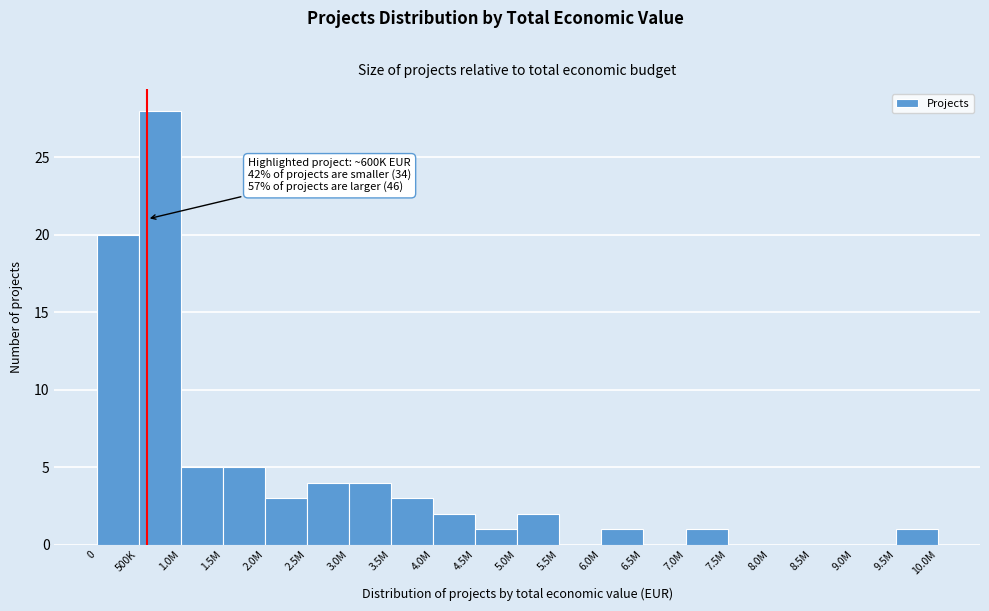

Reading left to right, what are all the values shown in this chart?

0=20	500K=28	1.0M=5	1.5M=5	2.0M=3	2.5M=4	3.0M=4	3.5M=3	4.0M=2	4.5M=1	5.0M=2	5.5M=0	6.0M=1	6.5M=0	7.0M=1	7.5M=0	8.0M=0	8.5M=0	9.0M=0	9.5M=1